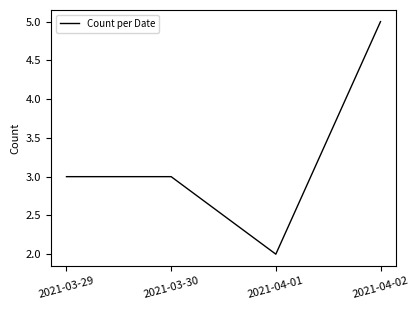

How many interior local valleys (lower than both neighbors) does the data have?

1